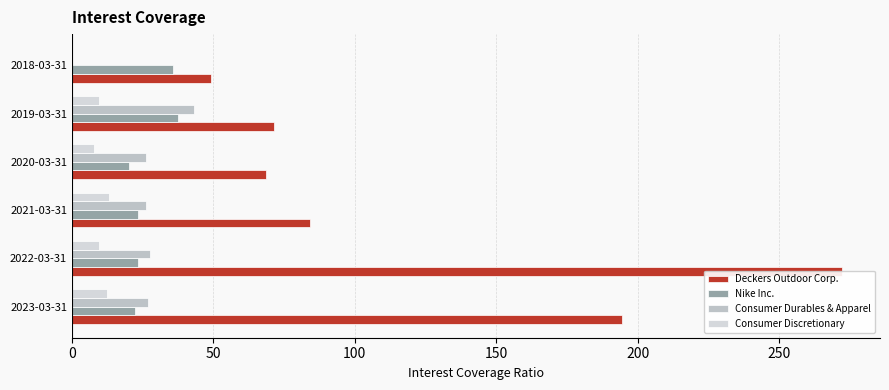

What is the greatest value displayed?

272.1